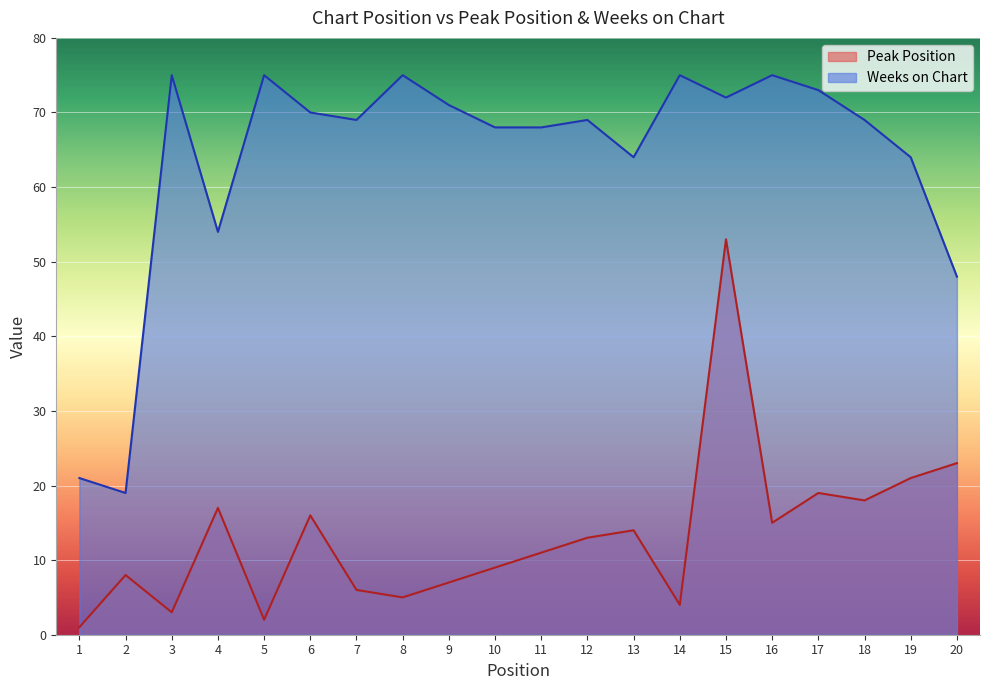

True or false: Weeks on Chart and Peak Position intersect in this chart.

False